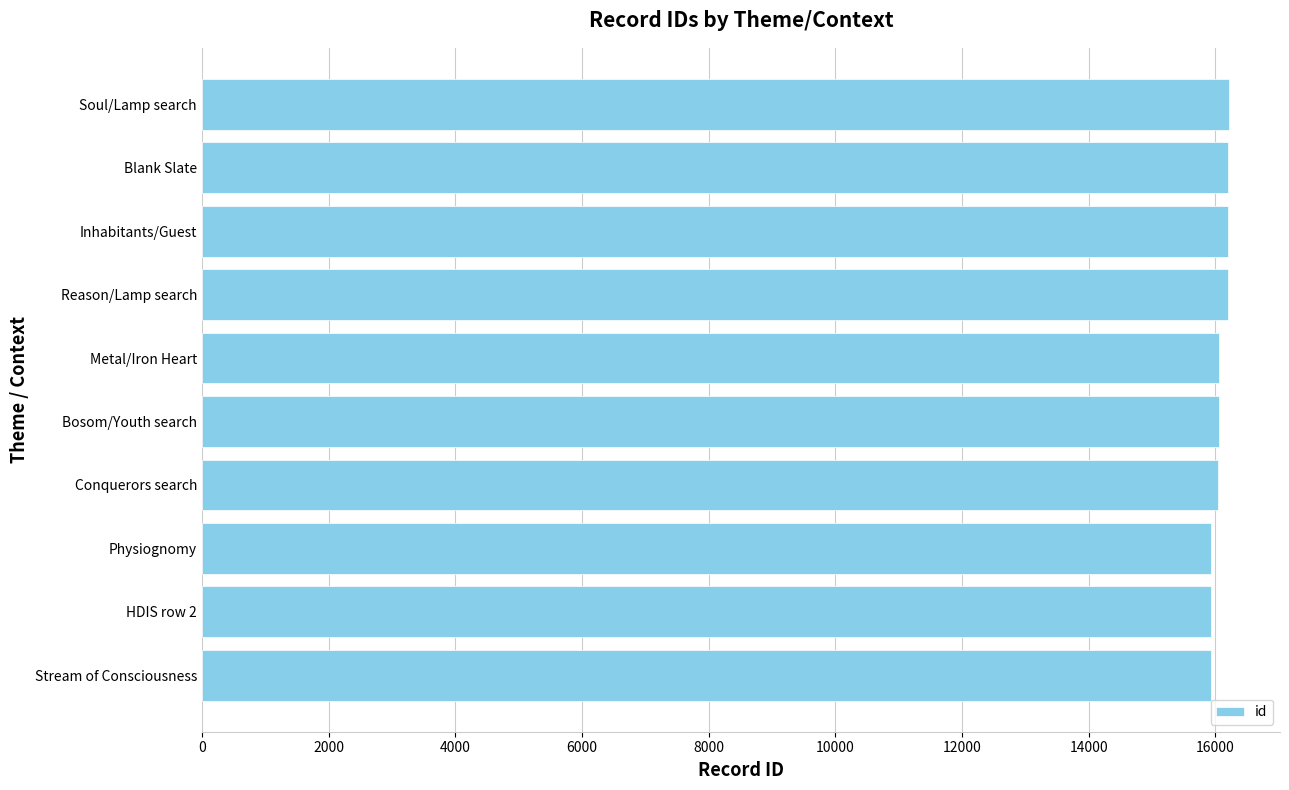

Are the bars grouped side by side (vs. stacked)?

No